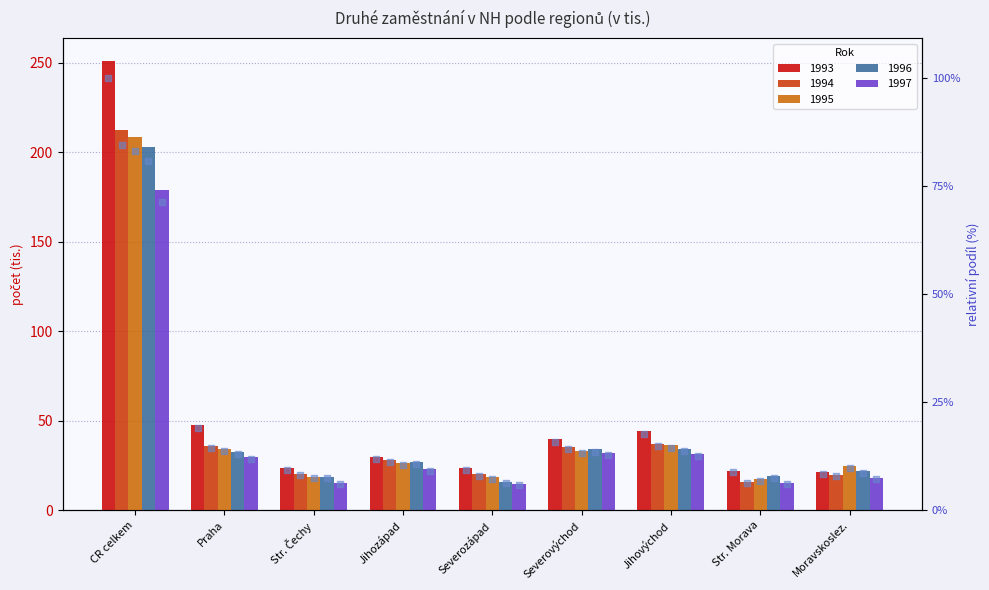

Which has a higher value, Praha or Severozápad?

Praha